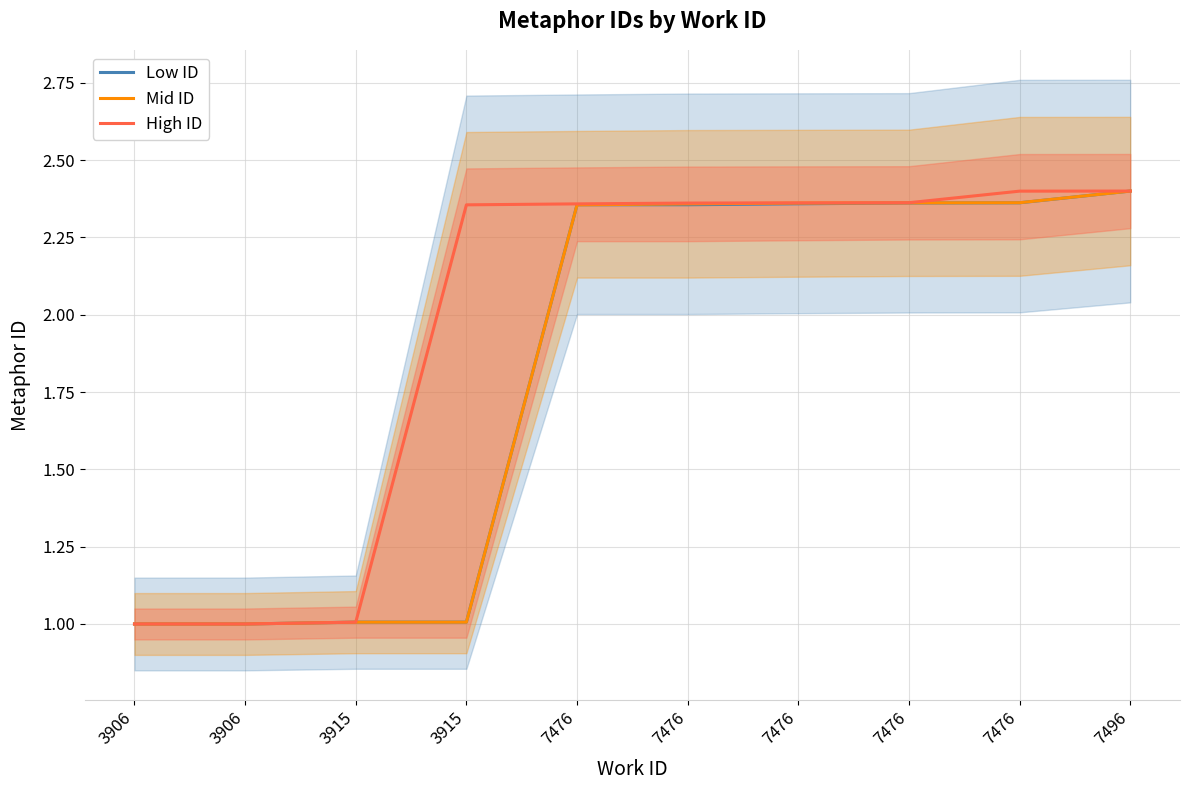

How many values in the Low ID series are below 2?

4